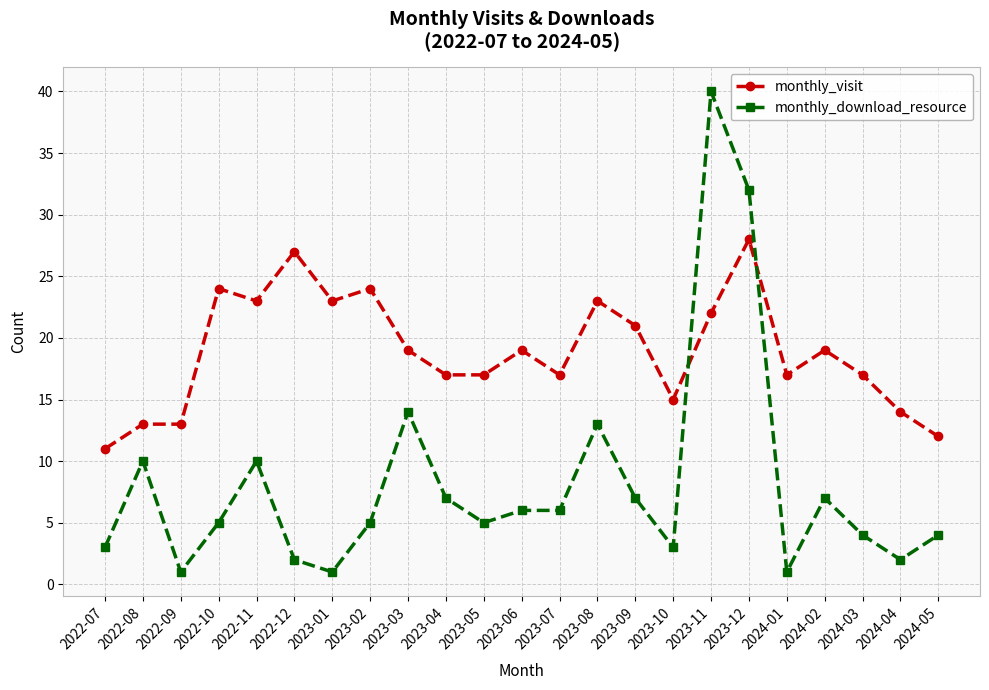

Where does the monthly_visit series first go above 19?

2022-10